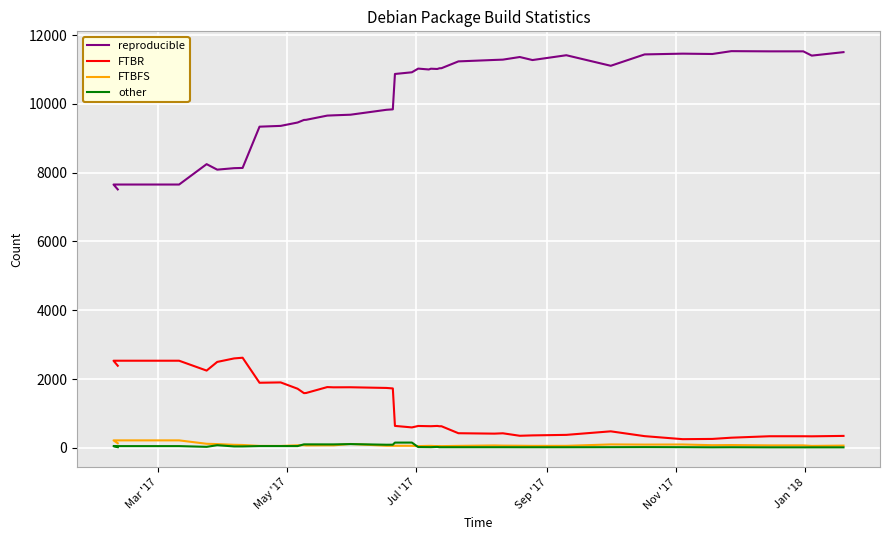

Rank the series by their maximum value, from highest to lowest.

reproducible, FTBR, FTBFS, other